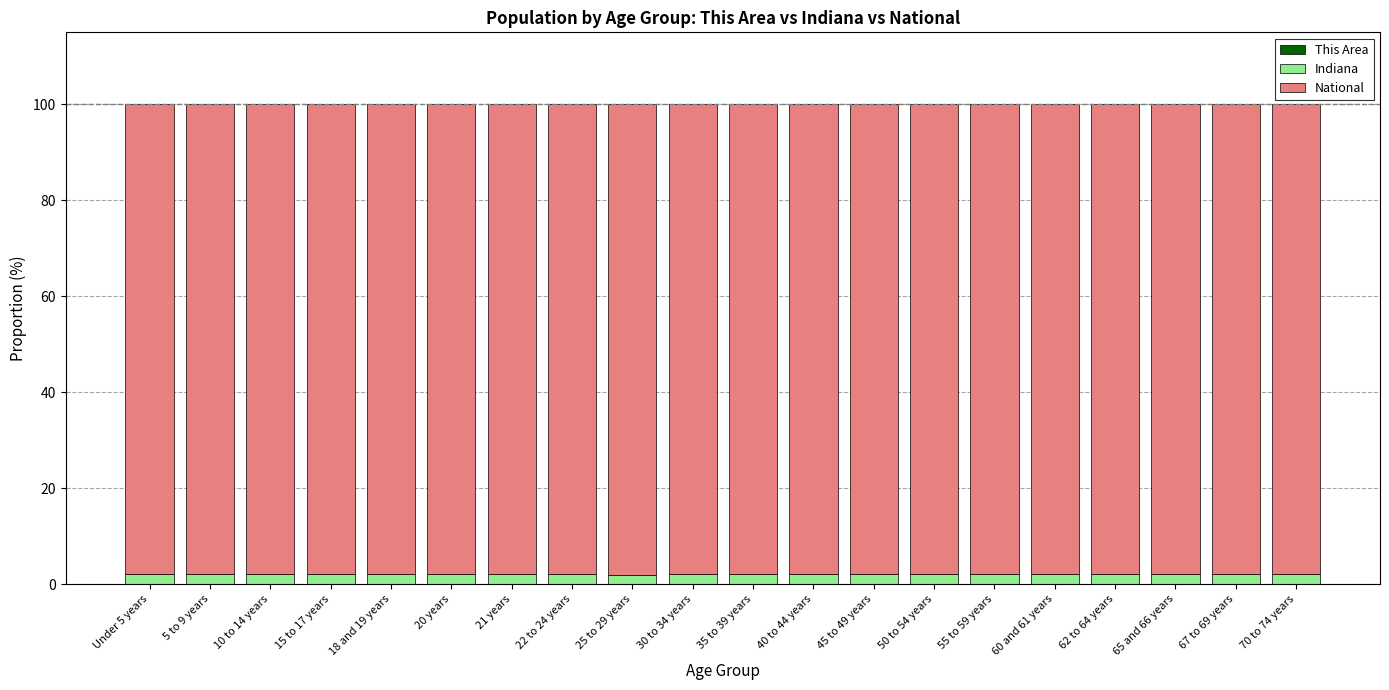

Between 40 to 44 years and 55 to 59 years, which series saw the biggest shift?

National